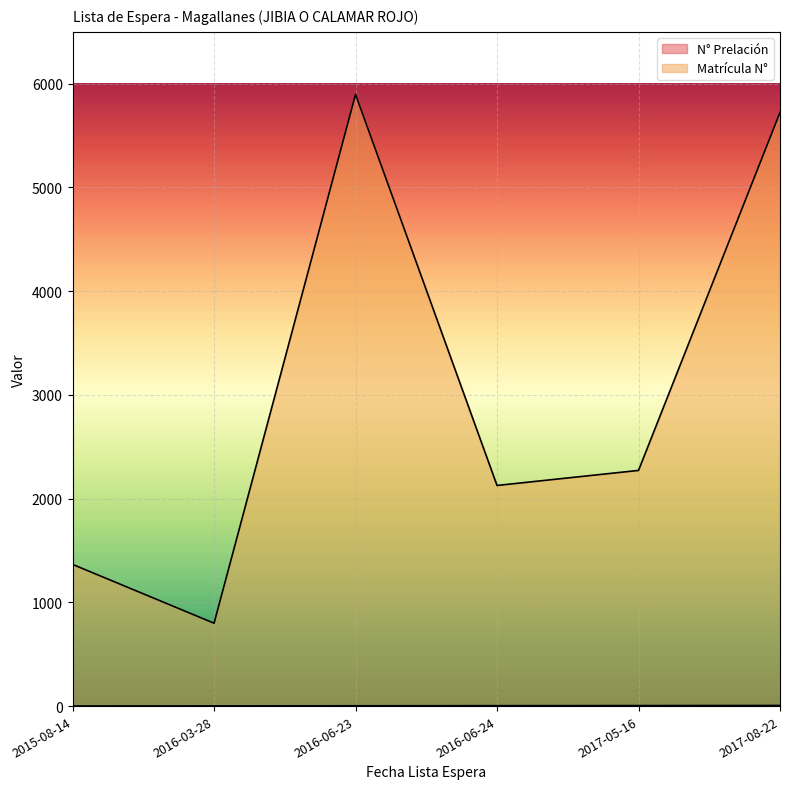

What are all the series names shown in the legend?

N° Prelación, Matrícula N°